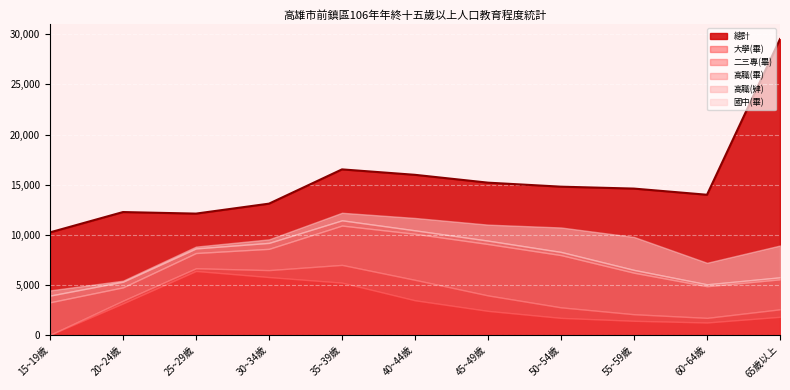

At 15~19歲, list the series in order from smallest to largest.

大學(畢), 二三專(畢), 國中(畢), 高職(肄), 高職(畢), 總計